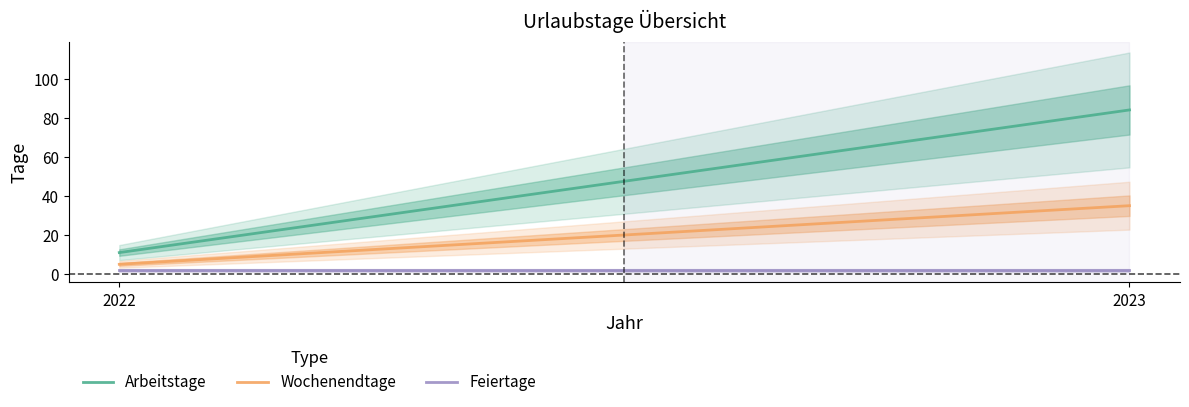

At which category is the sum across all series the highest?

2023